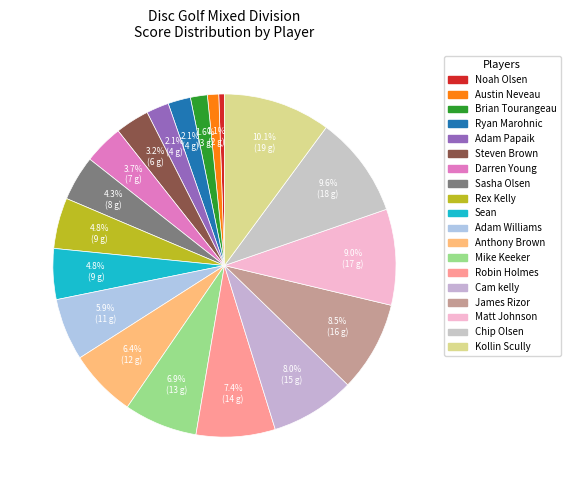

Is it true that Sasha Olsen is 18% of the pie?

False